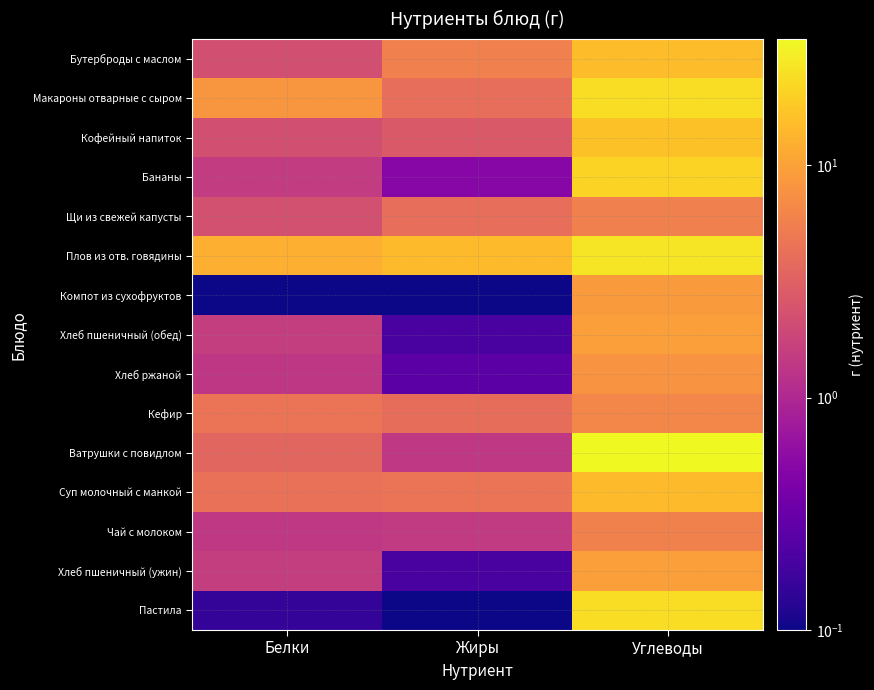

Between Белки and Углеводы, which is larger?

Углеводы